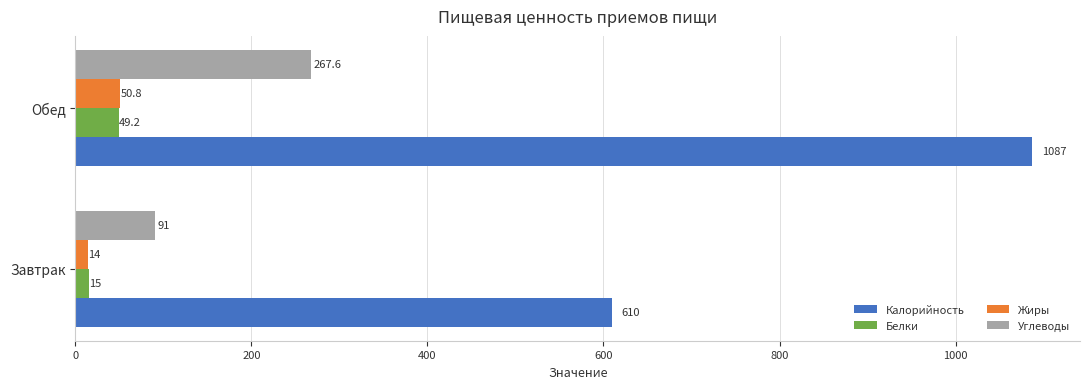

Which series has the widest spread of values?

Калорийность